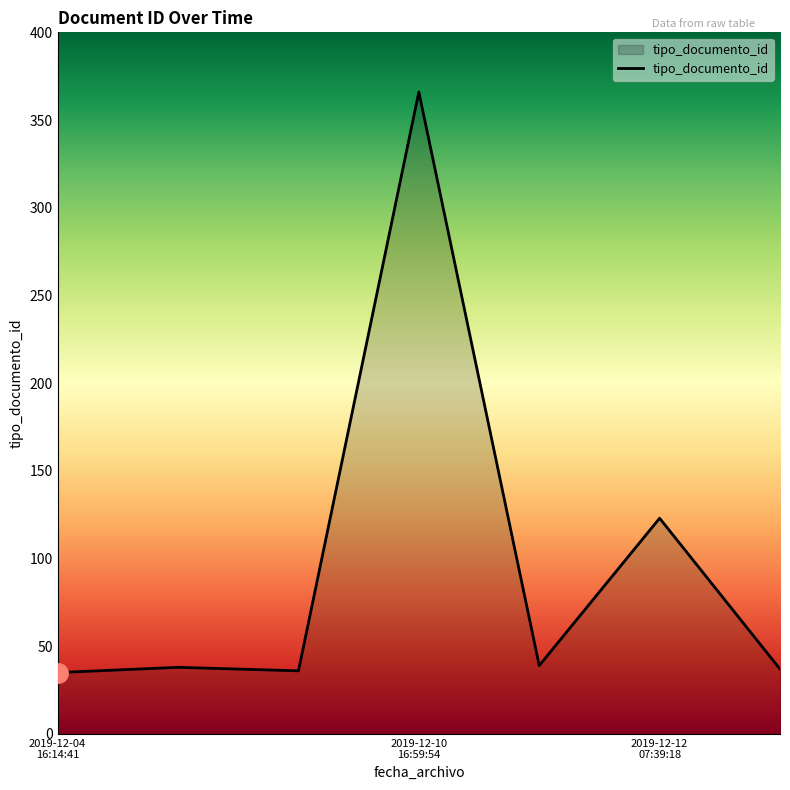

True or false: the data has more than 0 interior local peaks.

True